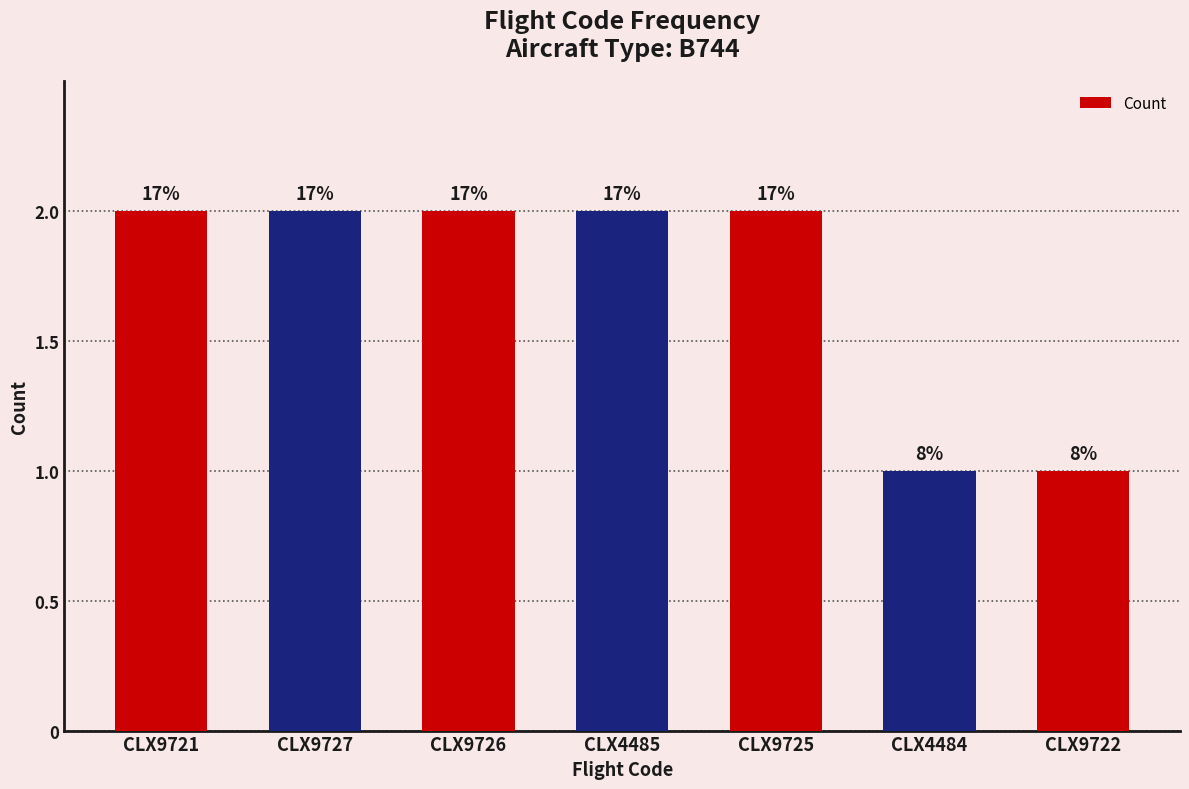

Does the chart contain any negative values?

No